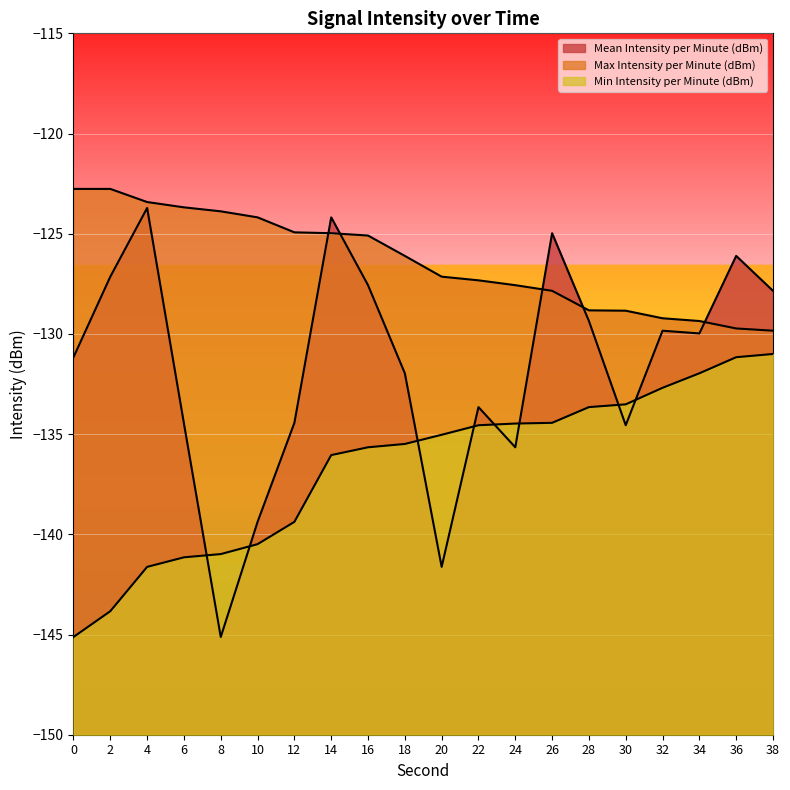

What is the minimum value shown in the chart?

-145.1